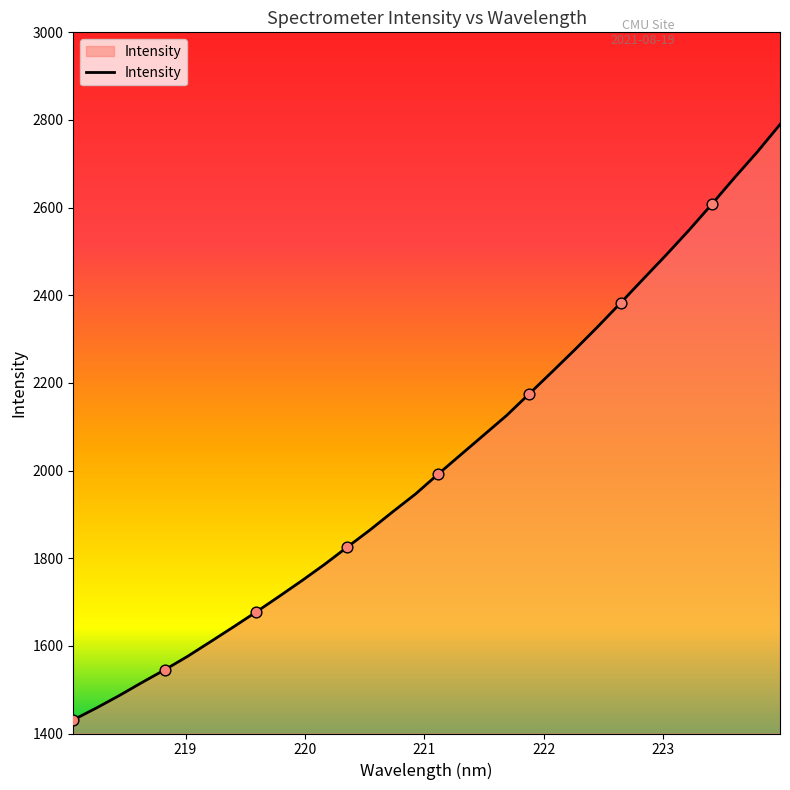

What is the smallest value displayed?

1431.2